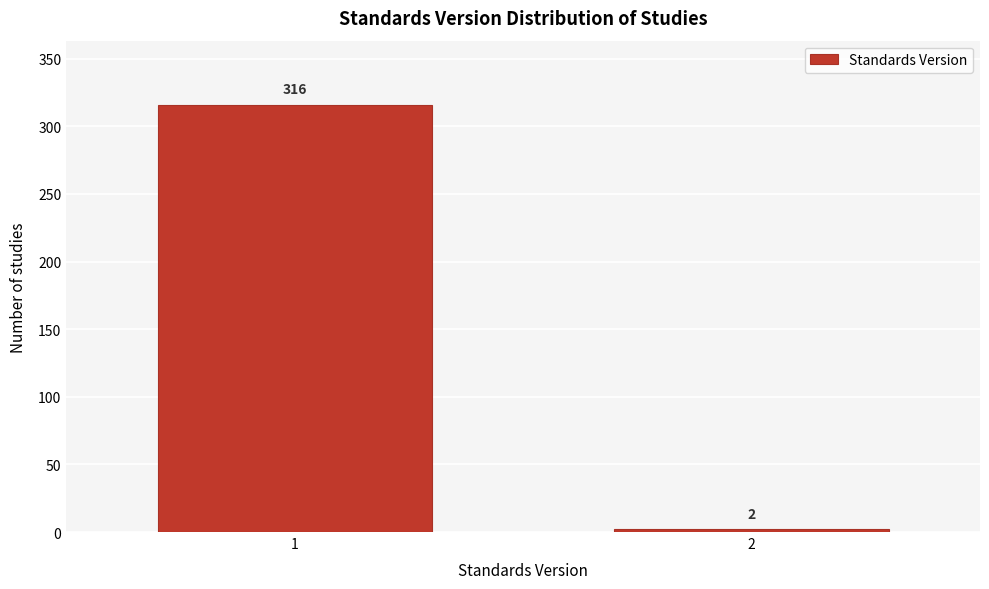

Reading left to right, transcribe all the data shown in this chart.

1=316	2=2